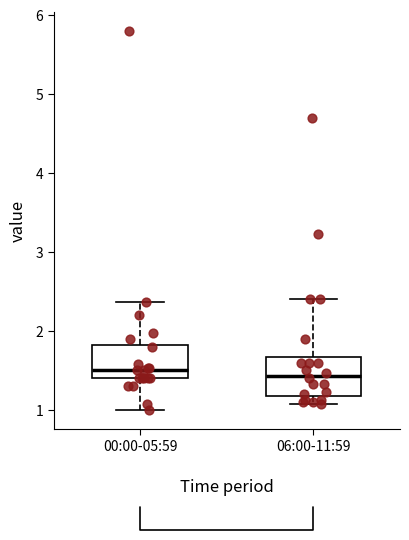

Reading left to right, transcribe this box plot: for each box, give where its median line is, the range the box spans, and where its two whiskers end, as read against the y-axis. The values are not printed on the chart, so give them approximately, as read against the axis.

00:00-05:59: median 1.5, box 1.4 to 1.8, whiskers 1.0 to 2.4
06:00-11:59: median 1.4, box 1.2 to 1.7, whiskers 1.1 to 2.4